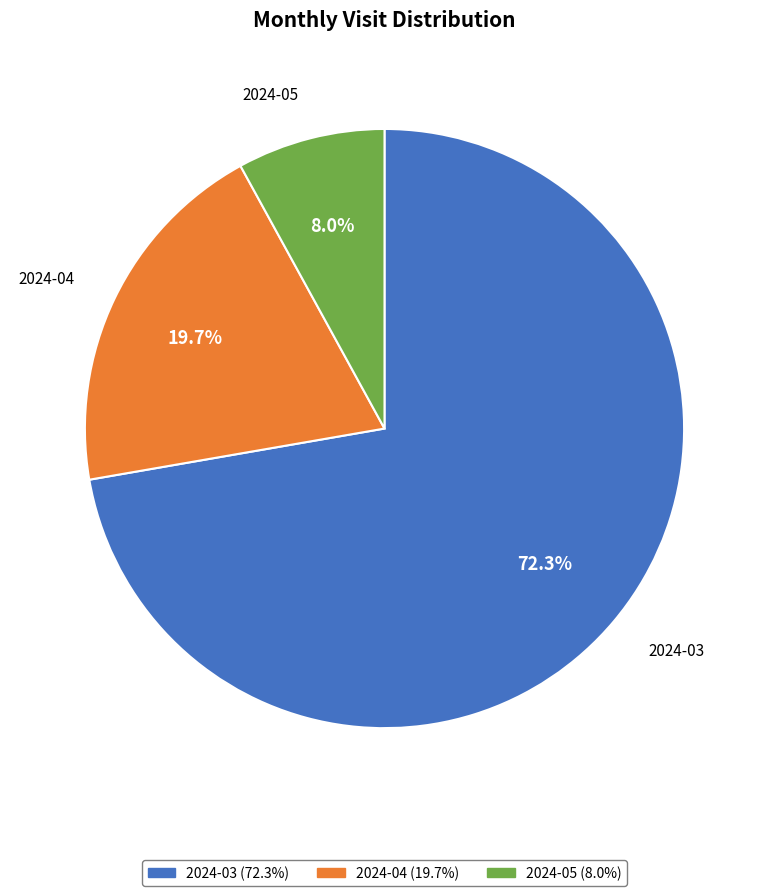

How many segments does this pie chart have?

3